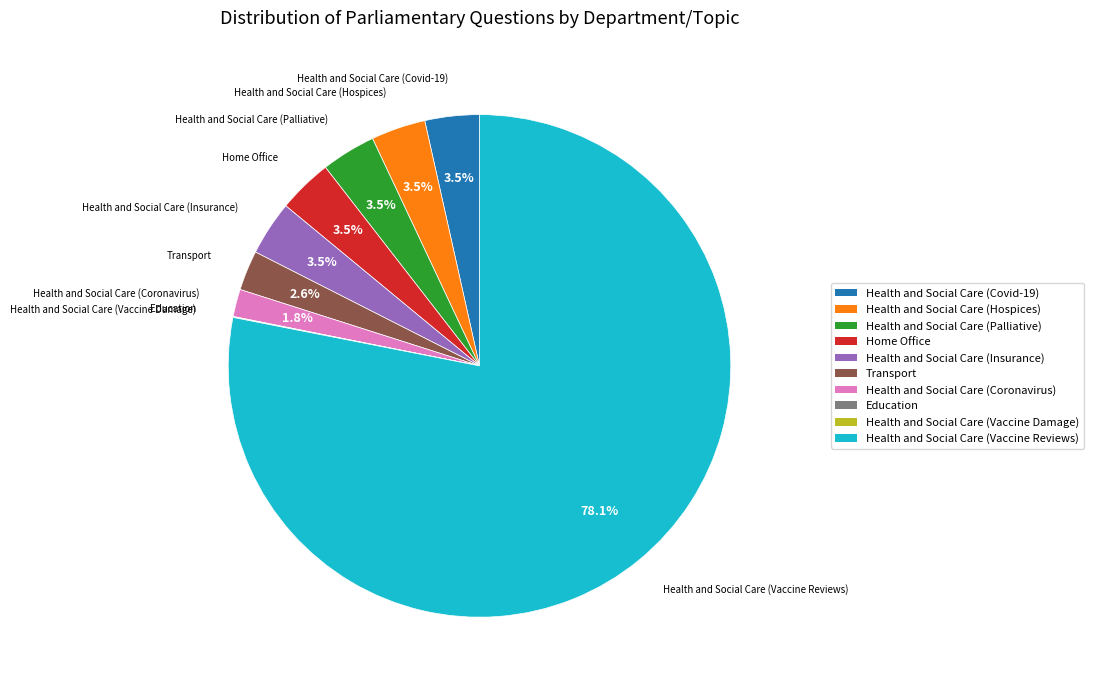

Between Home Office and Health and Social Care (Vaccine Reviews), which is larger?

Health and Social Care (Vaccine Reviews)